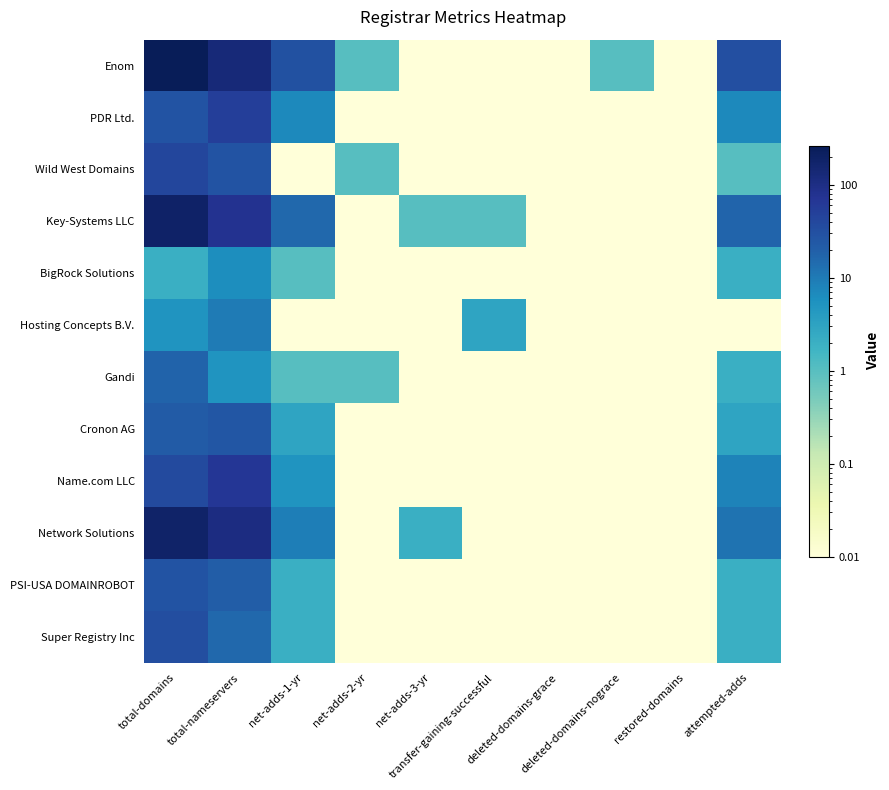

How many data points does each series have?

10